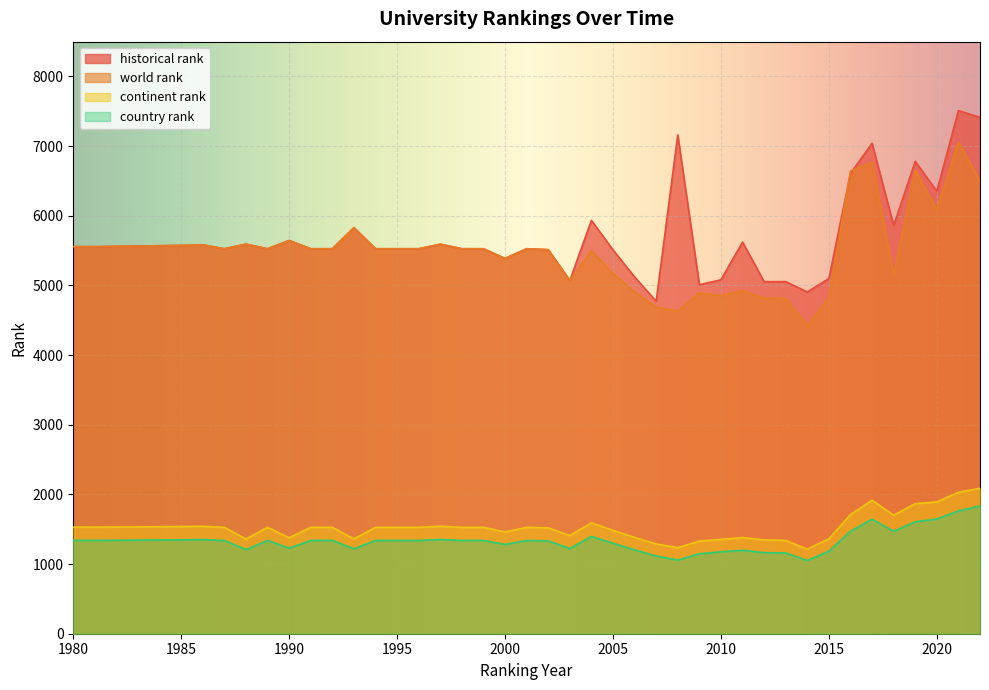

True or false: continent rank has a value of 1527 at 1987.

True